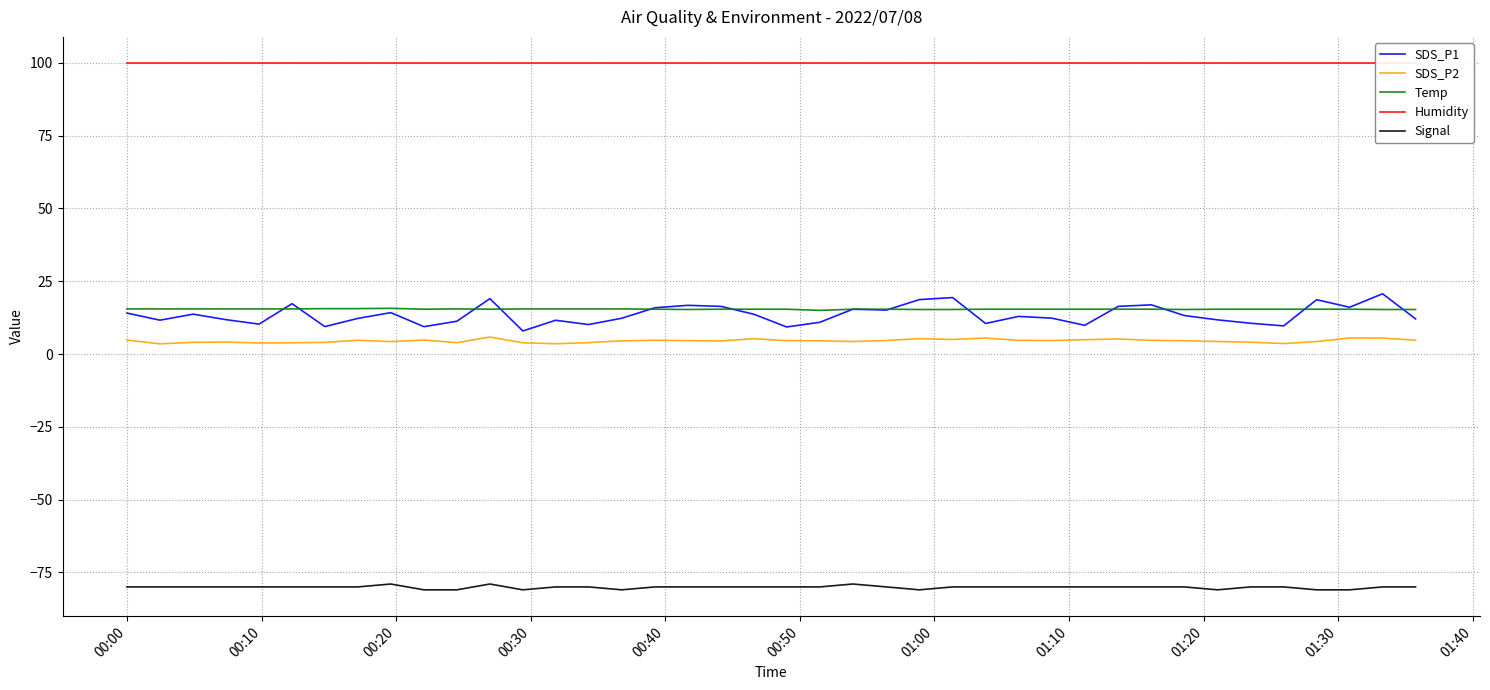

True or false: Temp and SDS_P2 cross at least once.

False